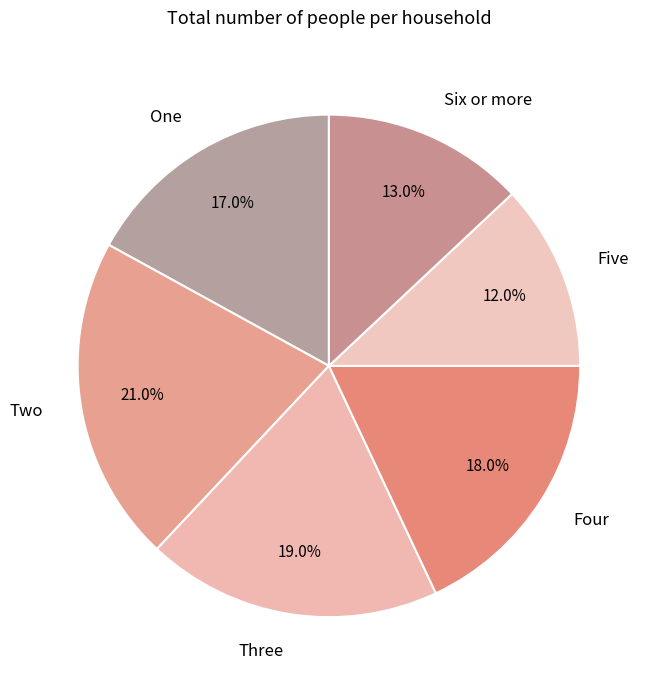

Which slice is the largest?

Two